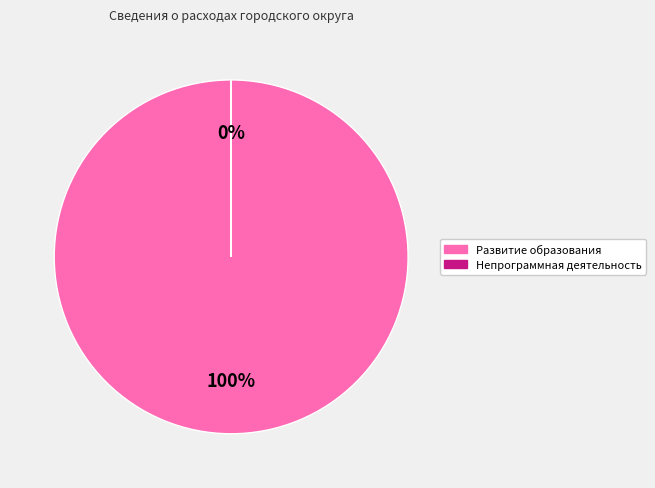

Is there any slice that represents more than half of the pie?

Yes